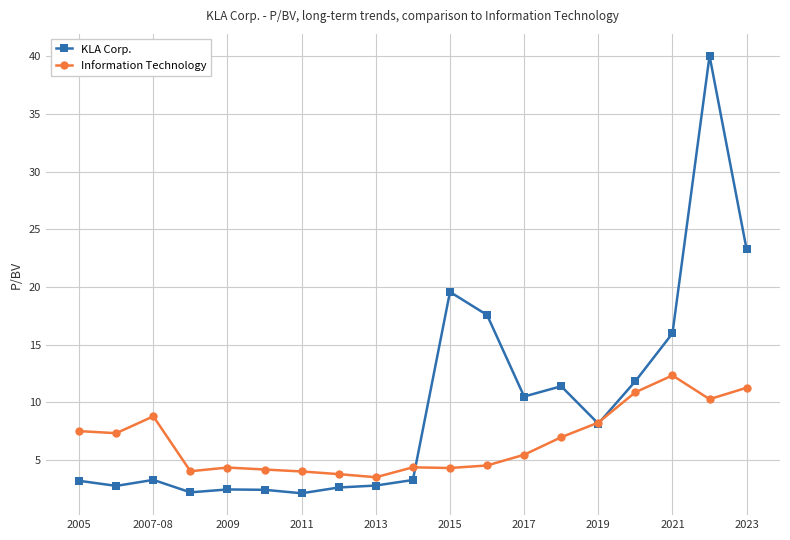

What is the value of the Information Technology point at the 18th from the left?

10.3